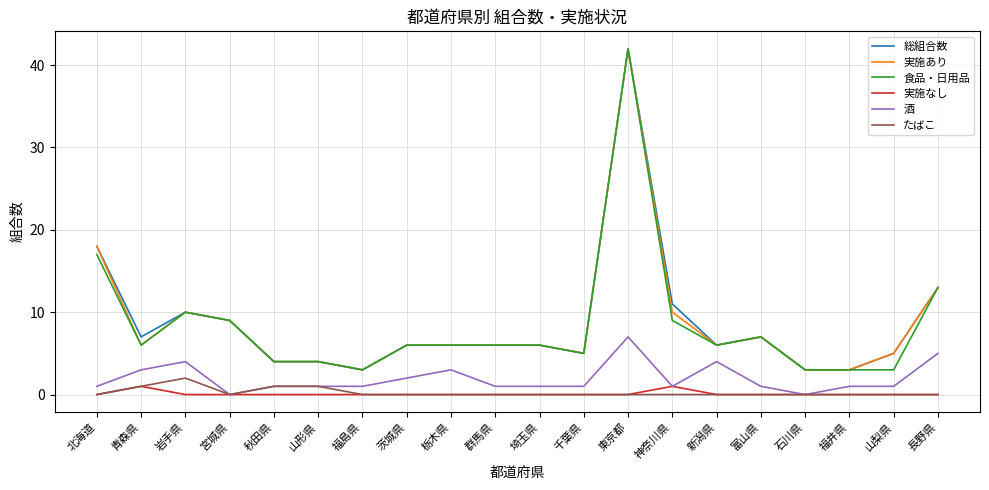

What is the difference between the maximum and second lowest values in the 実施なし series?

1